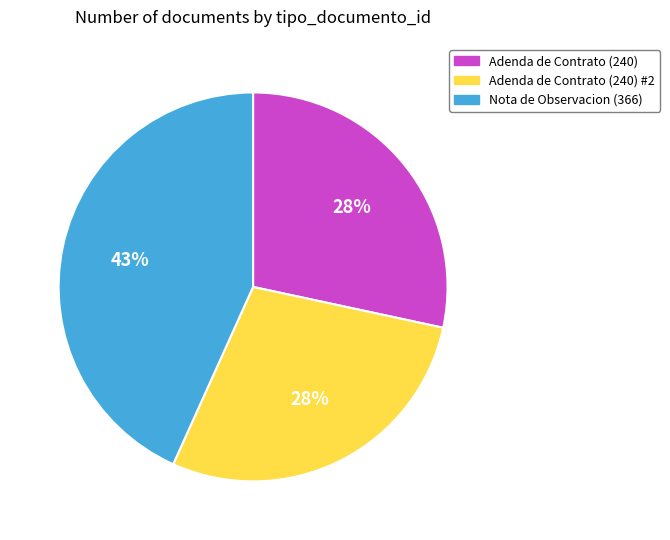

How many segments does this pie chart have?

3